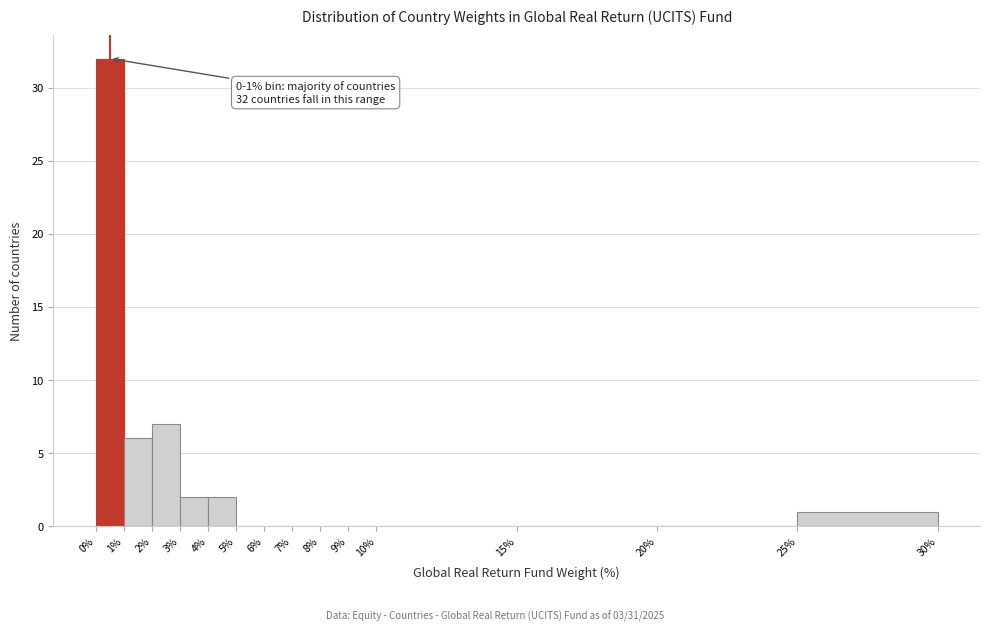

Over which range of the x-axis is the bar tallest?

0% to 1%